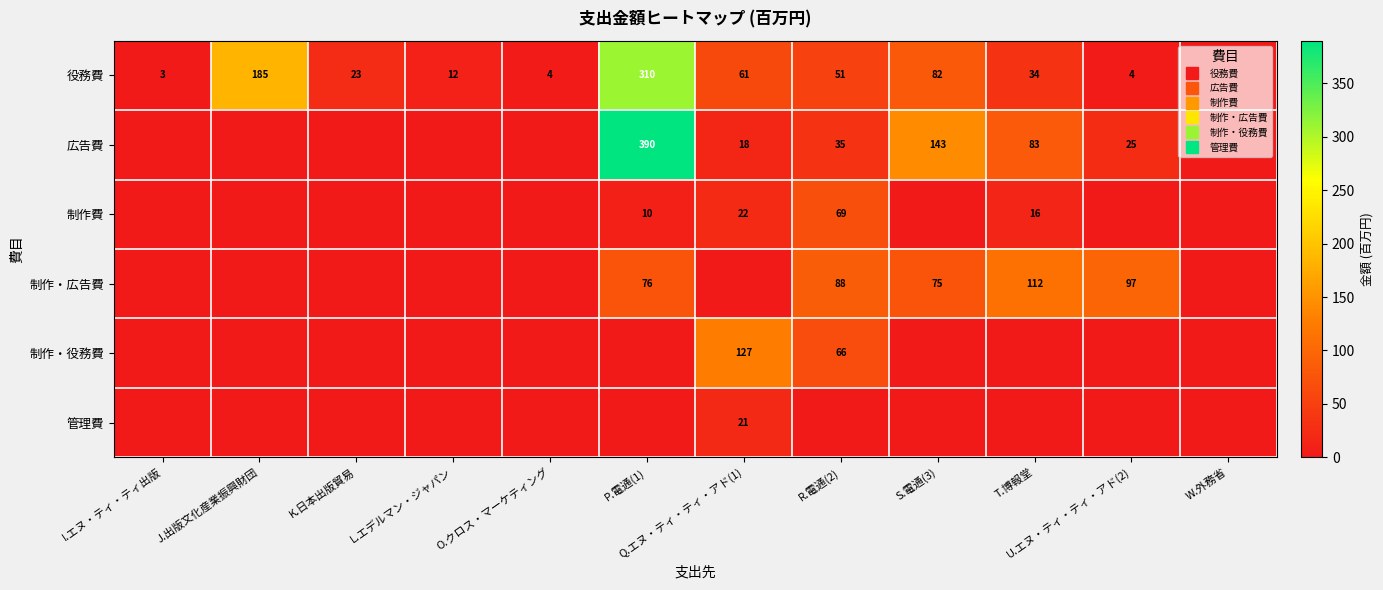

How many values in the 役務費 series exceed 34?

5